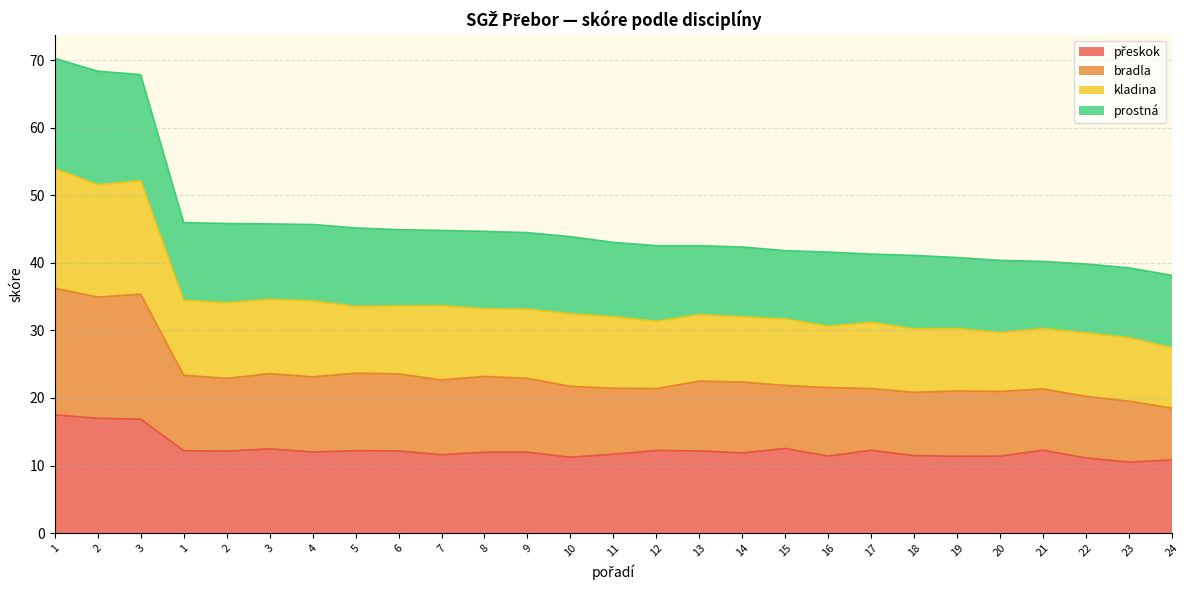

True or false: kladina and přeskok intersect in this chart.

False